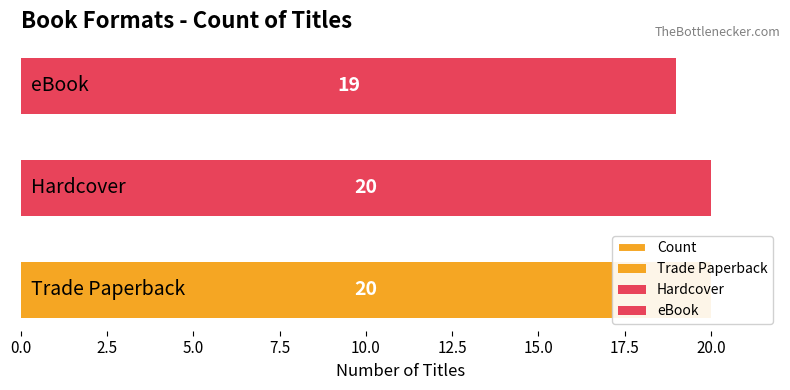

What is the greatest value displayed?

20